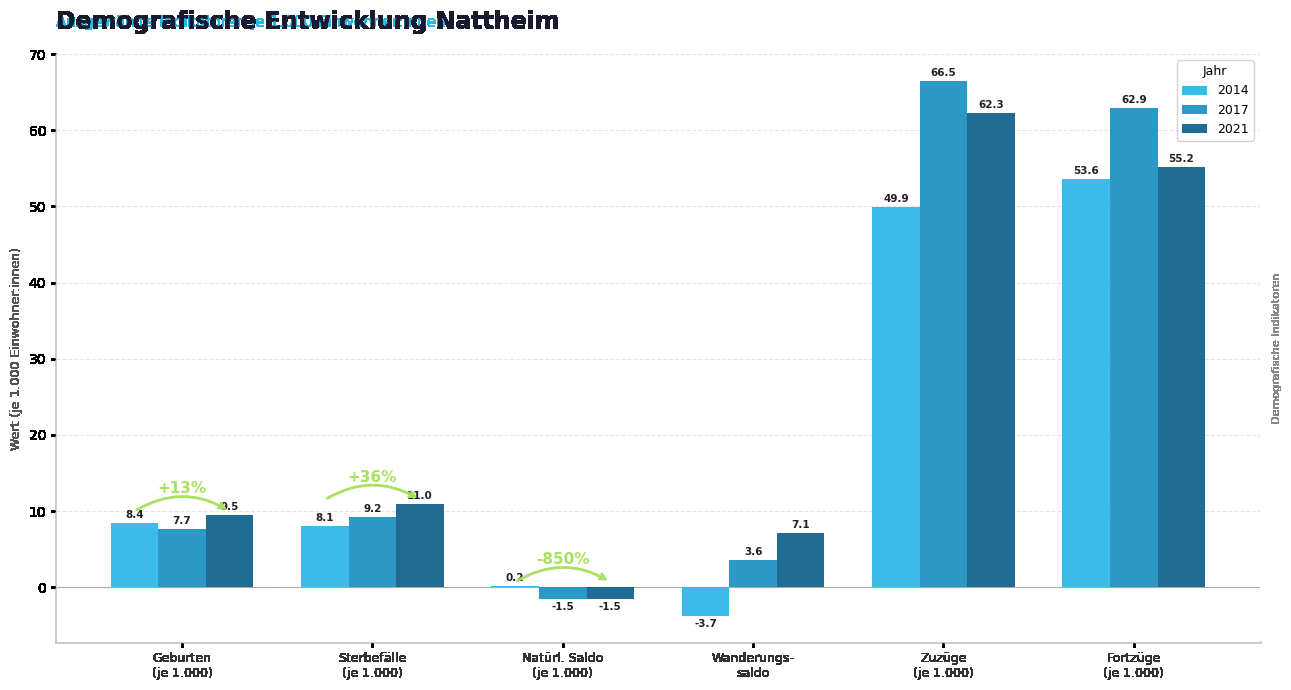

What is the highest value of the 2014 series?

53.6